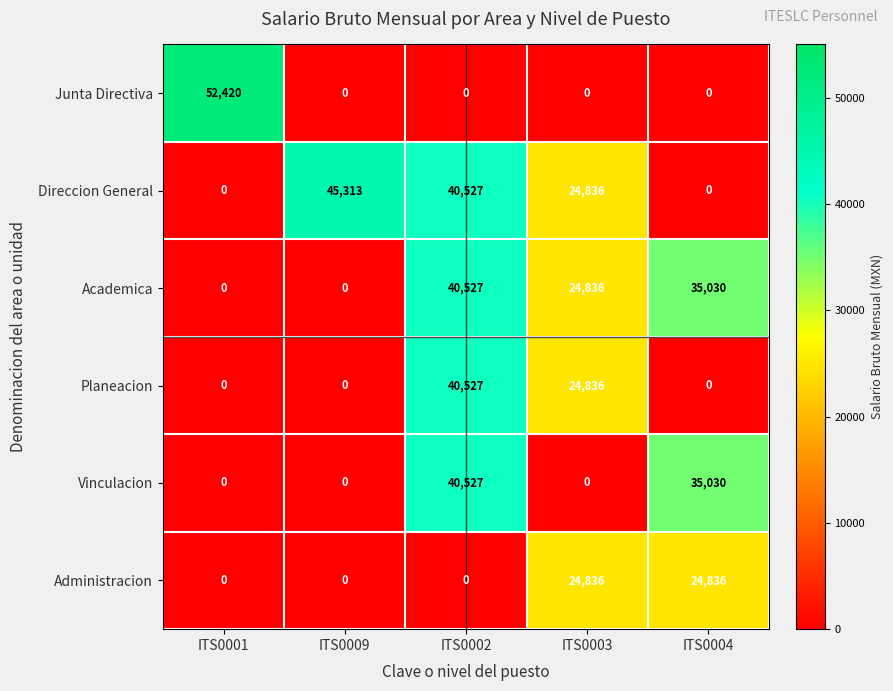

At how many categories does at least one series exceed 29323?

4